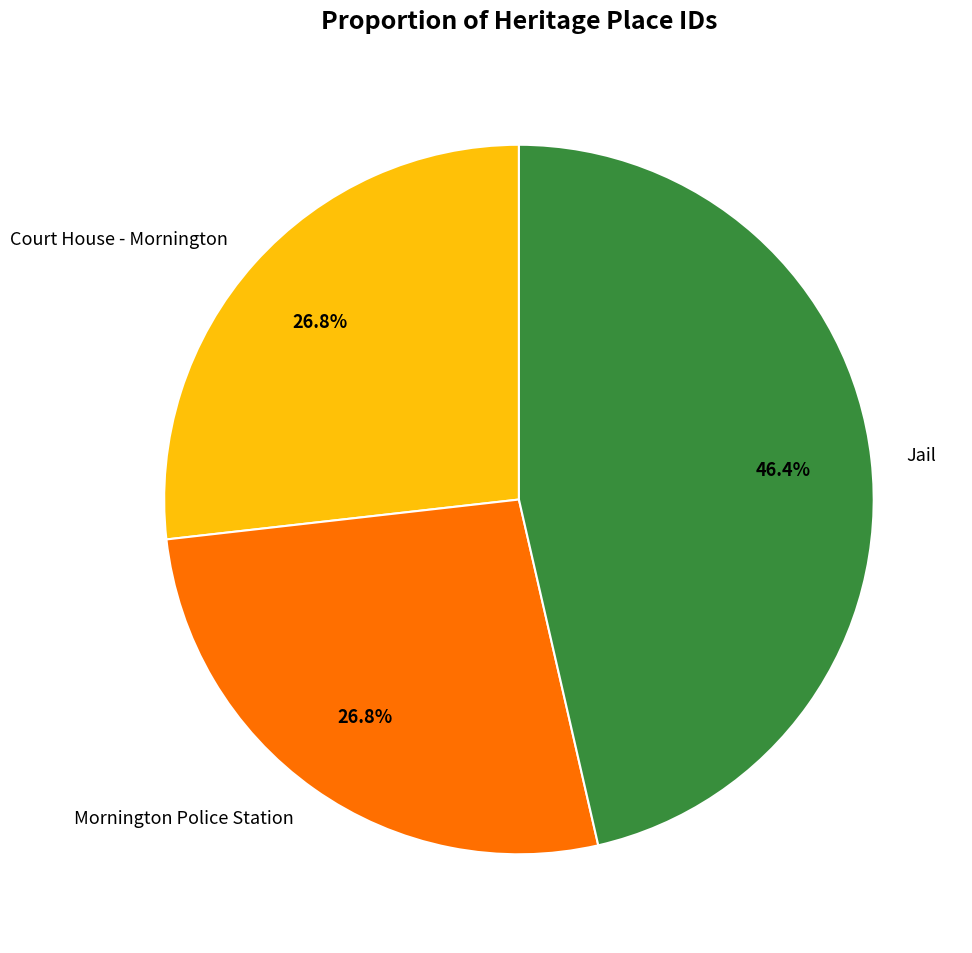

What is the largest slice in the pie chart?

Jail